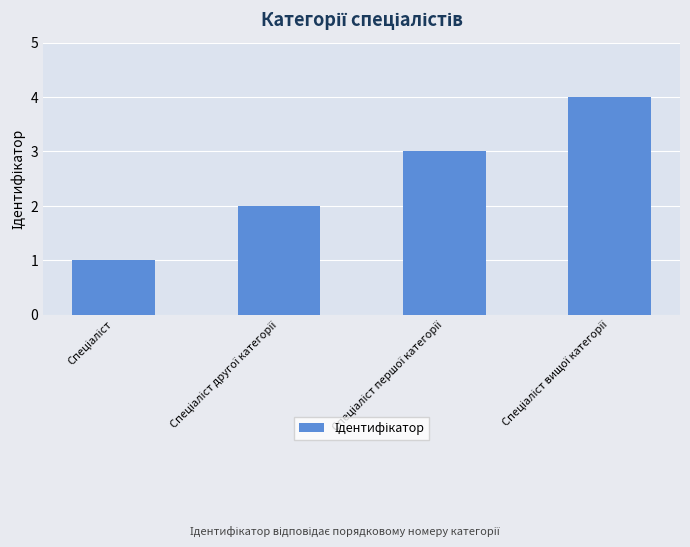

Count the number of data series in this chart.

1